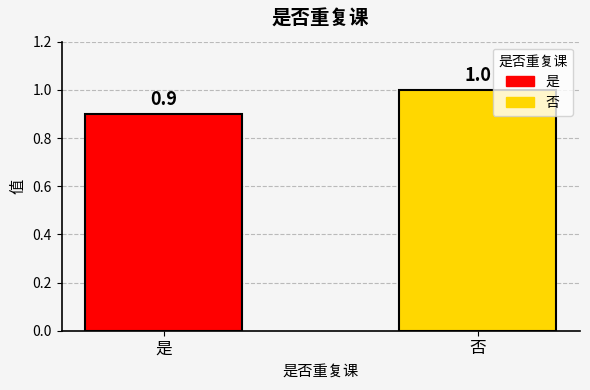

Which has a higher value, 否 or 是?

否